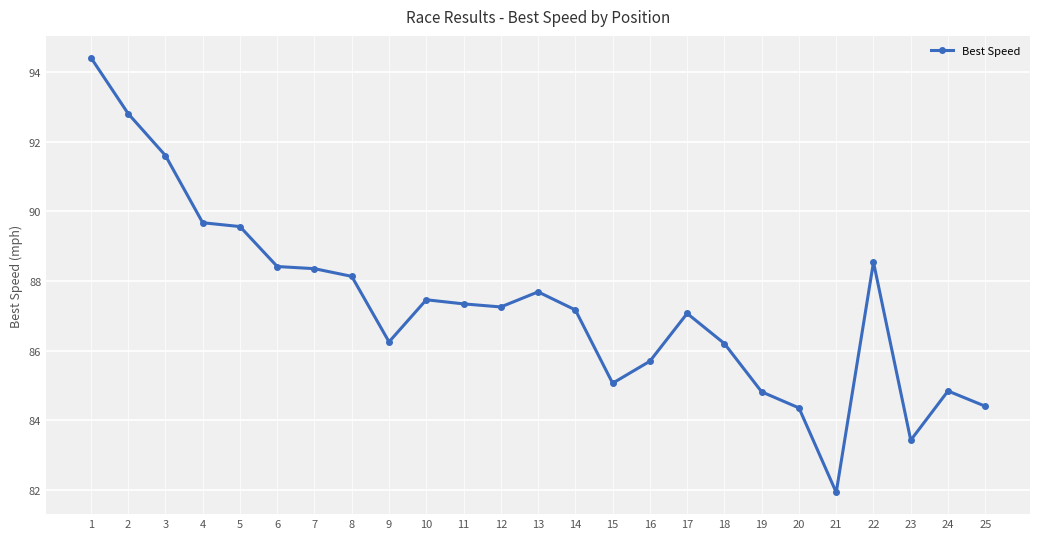

What is the difference between the second highest and second lowest values?

9.4